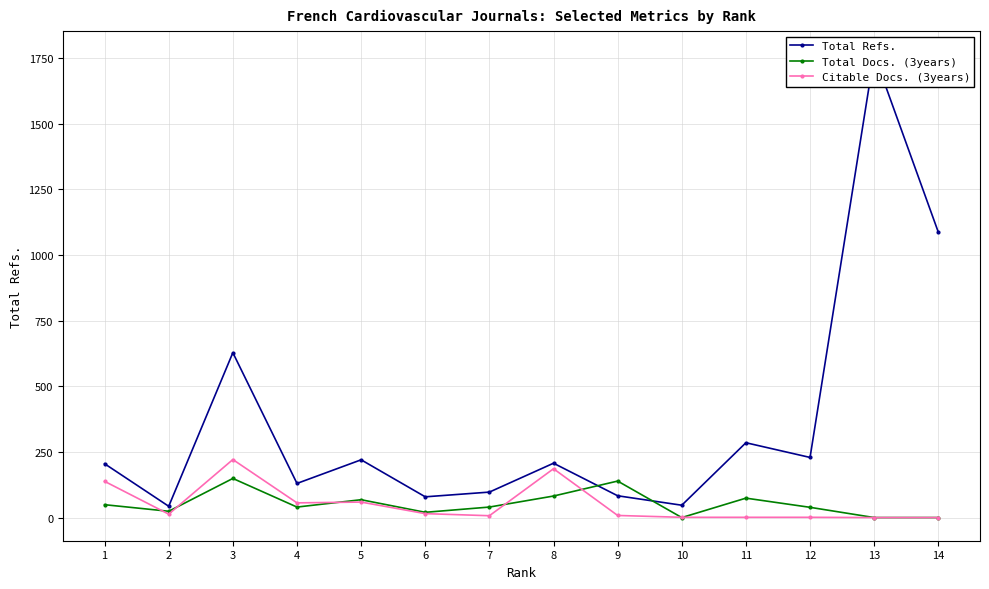

Reading left to right, extract all data points from this chart.

Total Refs.: 1=205	2=43	3=628	4=130	5=220	6=79	7=97	8=207	9=83	10=47	11=285	12=229	13=1764	14=1087
Total Docs. (3years): 1=49	2=24	3=149	4=40	5=68	6=20	7=40	8=82	9=139	10=0	11=74	12=39	13=0	14=0
Citable Docs. (3years): 1=138	2=13	3=221	4=56	5=59	6=15	7=7	8=186	9=8	10=1	11=1	12=1	13=0	14=0